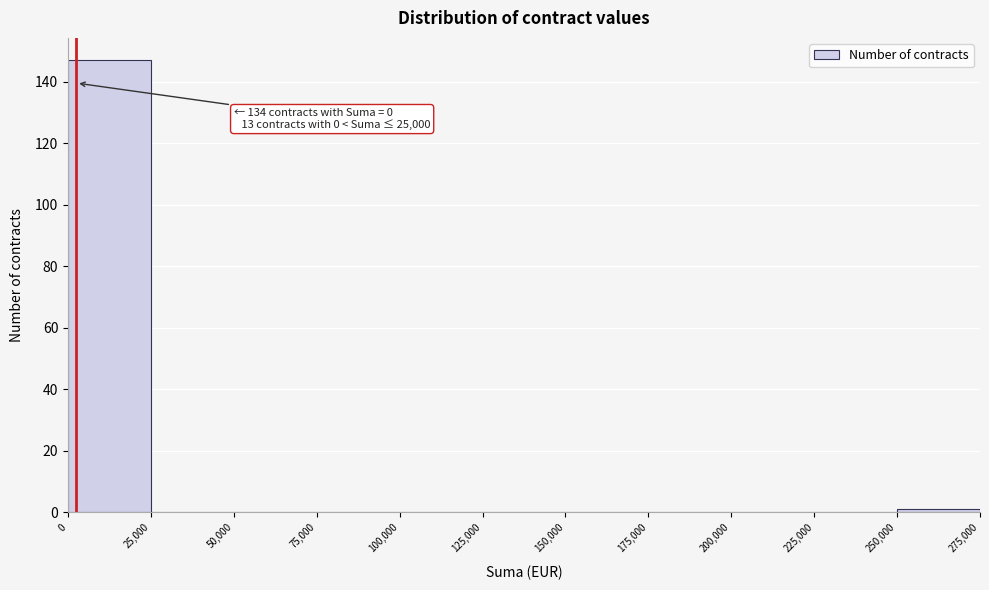

Which range on the x-axis has the tallest bar?

0 to 25,000